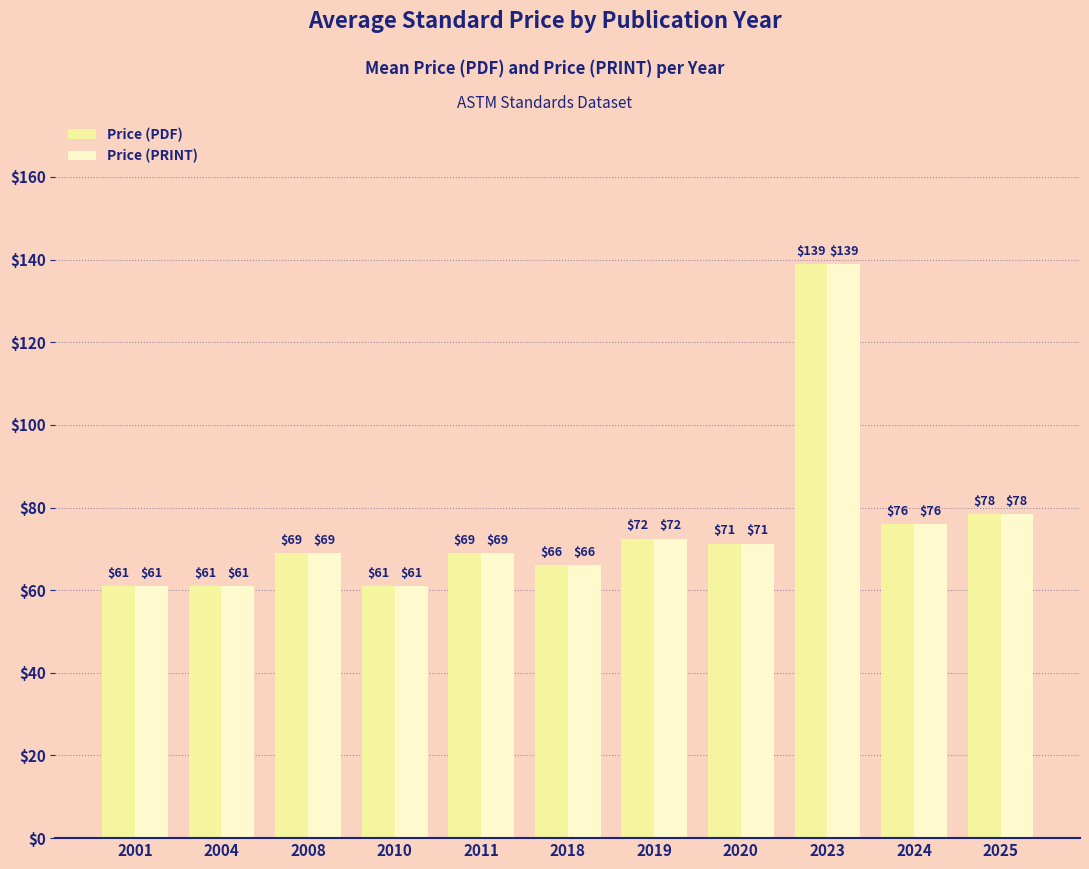

Read the Price (PDF) value at 2008.

69.0